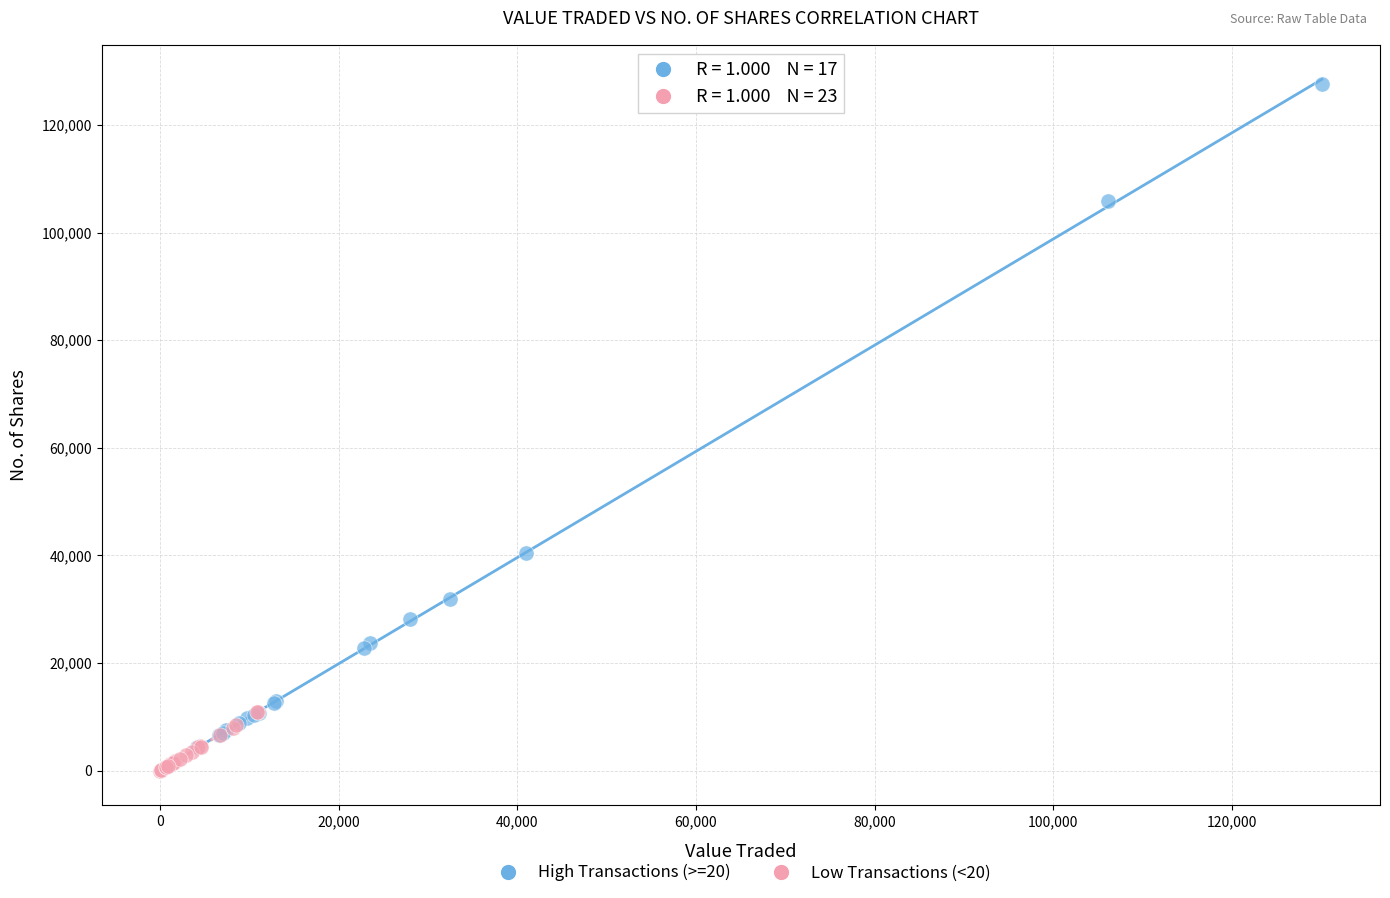

What are all the series names shown in the legend?

High Transactions (>=20), Low Transactions (<20)